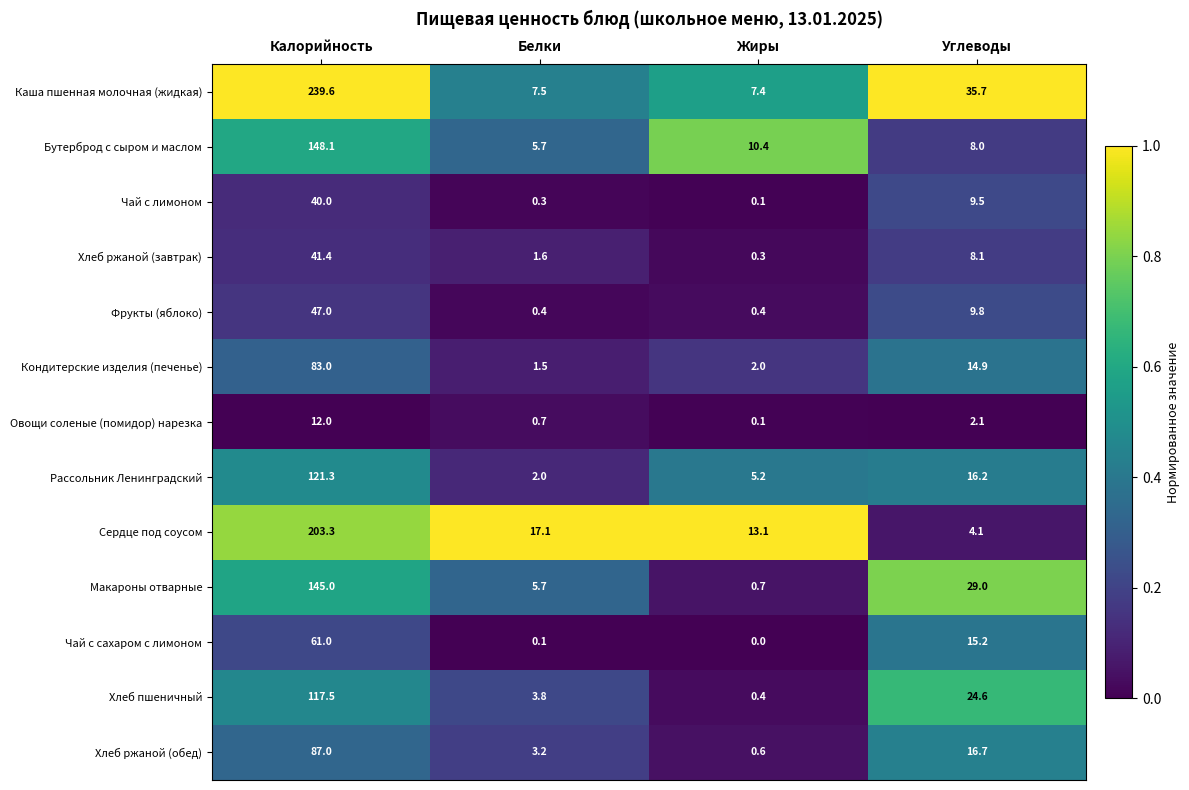

The Хлеб пшеничный series shows 6.2 at Белки. True or false?

False